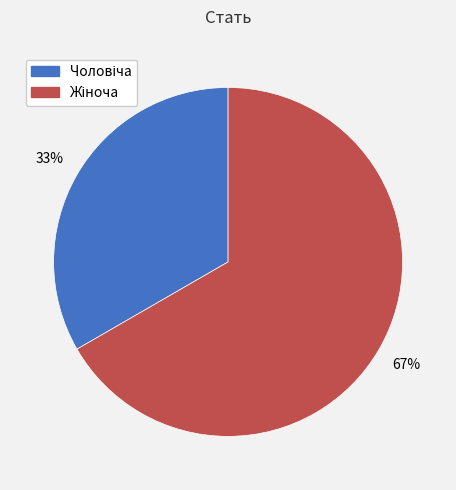

Is there a majority slice in this chart?

Yes